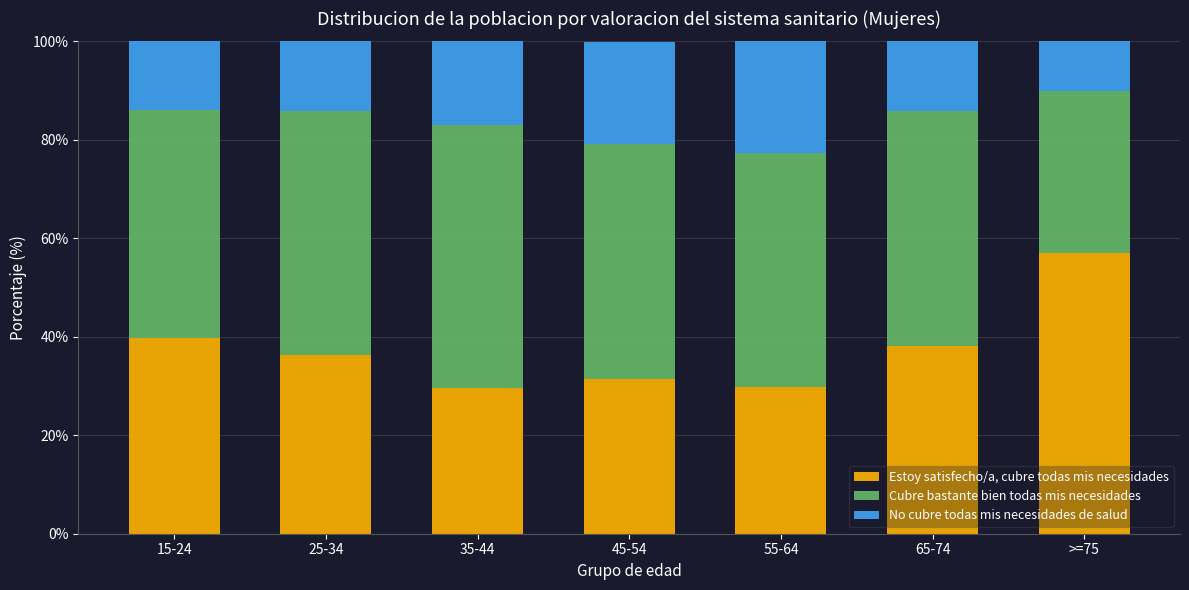

The Estoy satisfecho/a, cubre todas mis necesidades series shows 39.8 at 15-24. True or false?

True